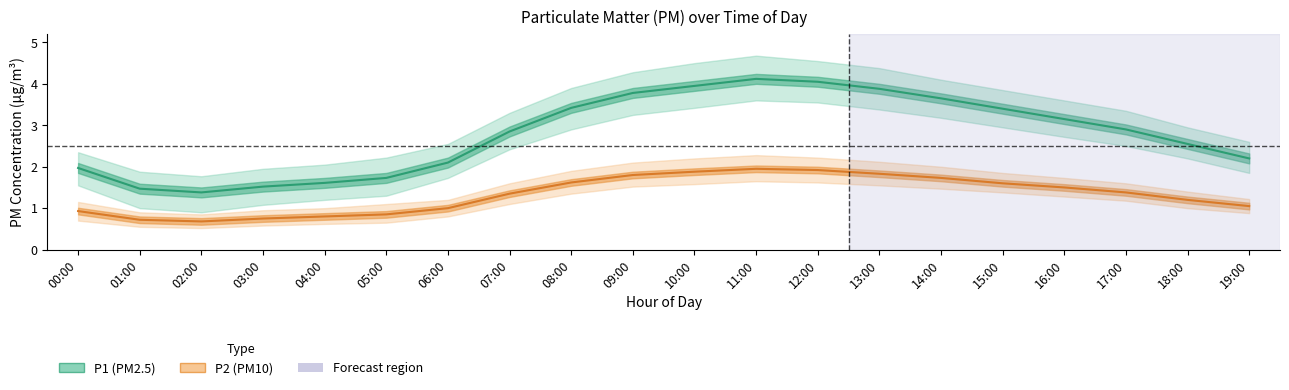

The P1_upper series shows 3.0 at 18:00. True or false?

True